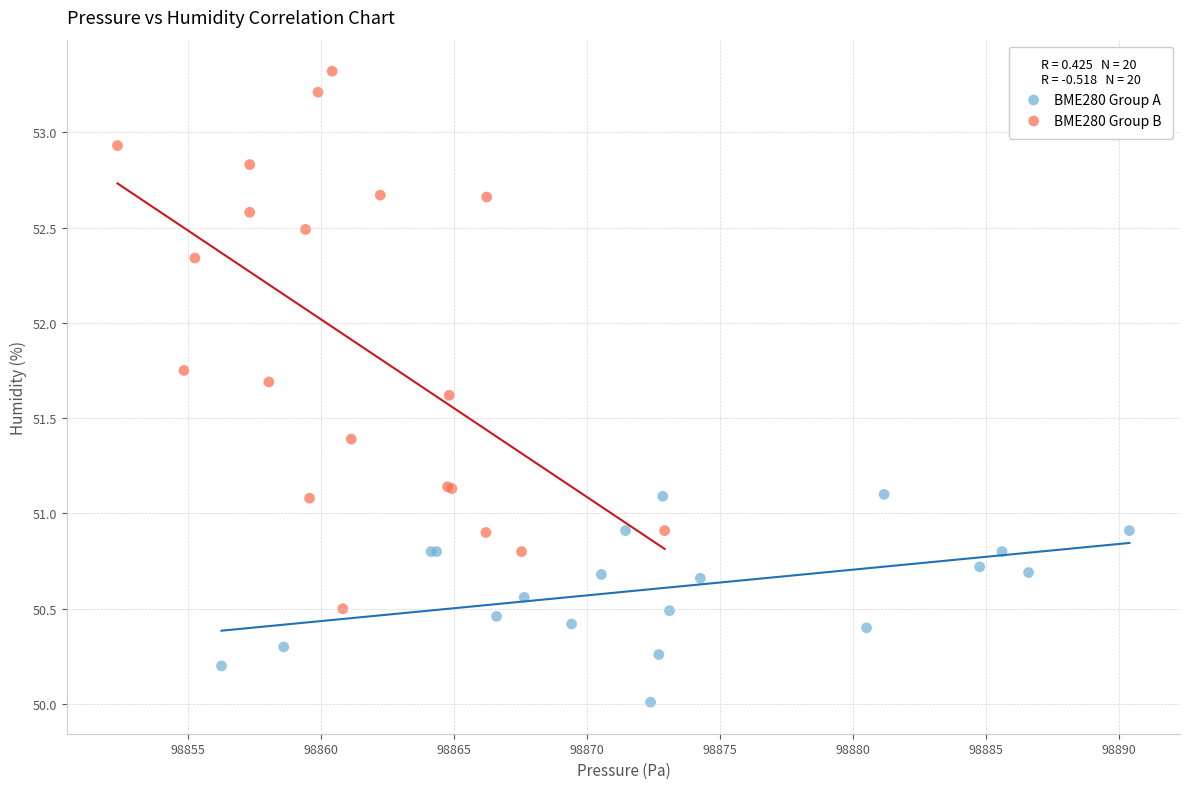

Which series has the largest Y range (max minus min)?

BME280 Group B